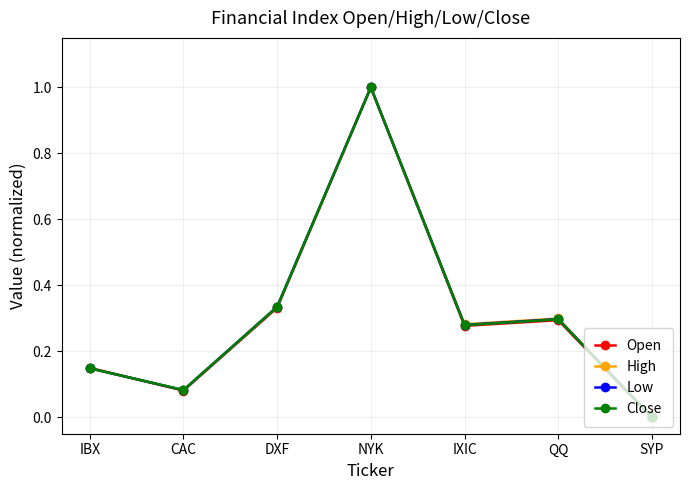

Is the value of Close at NYK greater than the value of Open at SYP?

Yes